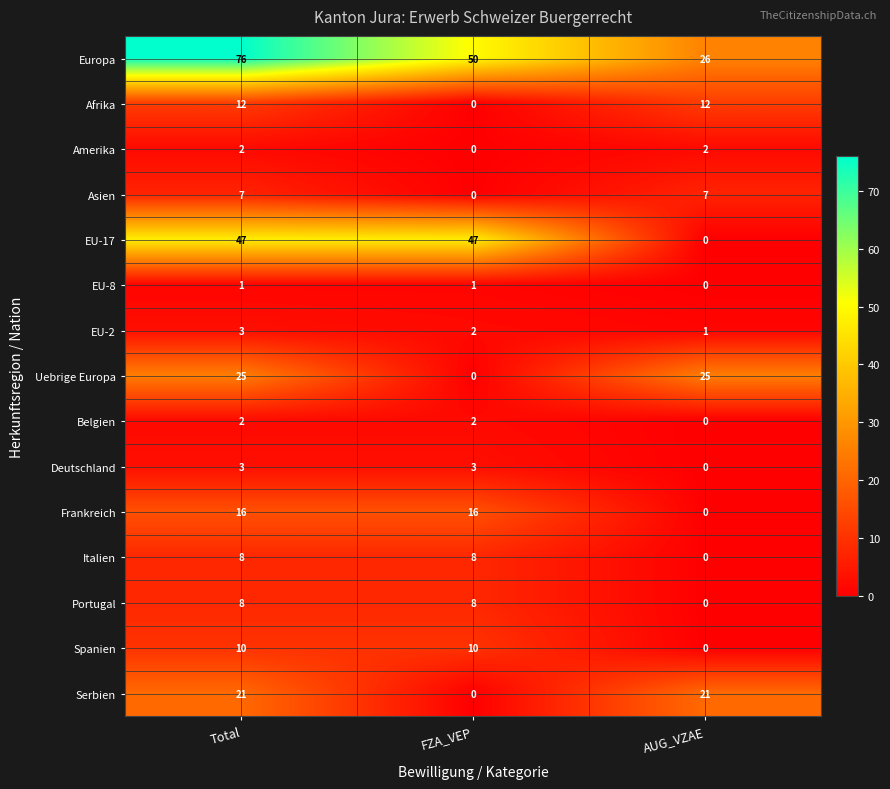

At how many categories does at least one series exceed 60?

1